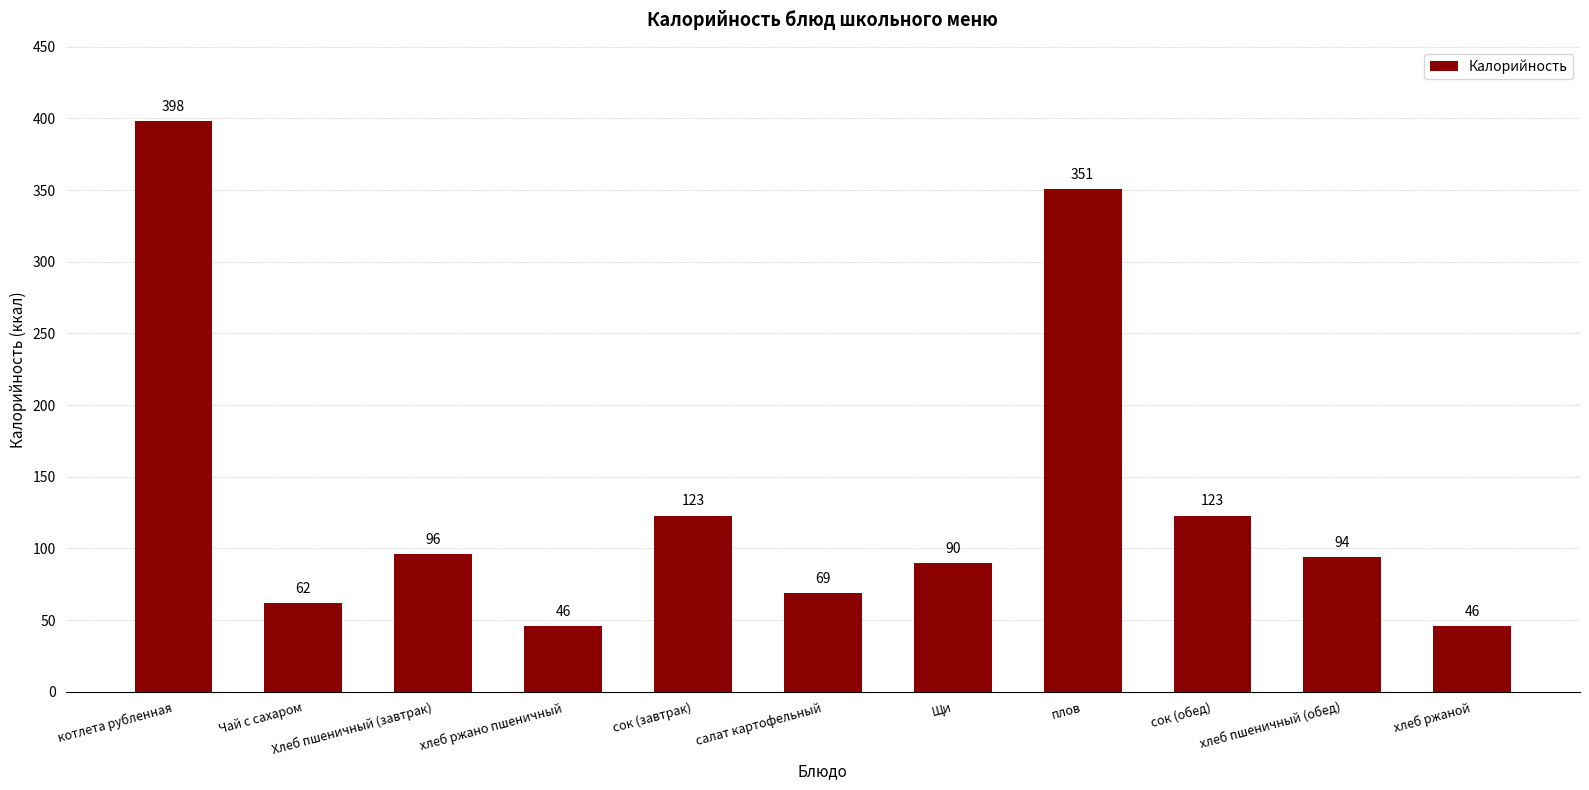

Does the chart contain stacked bars?

No